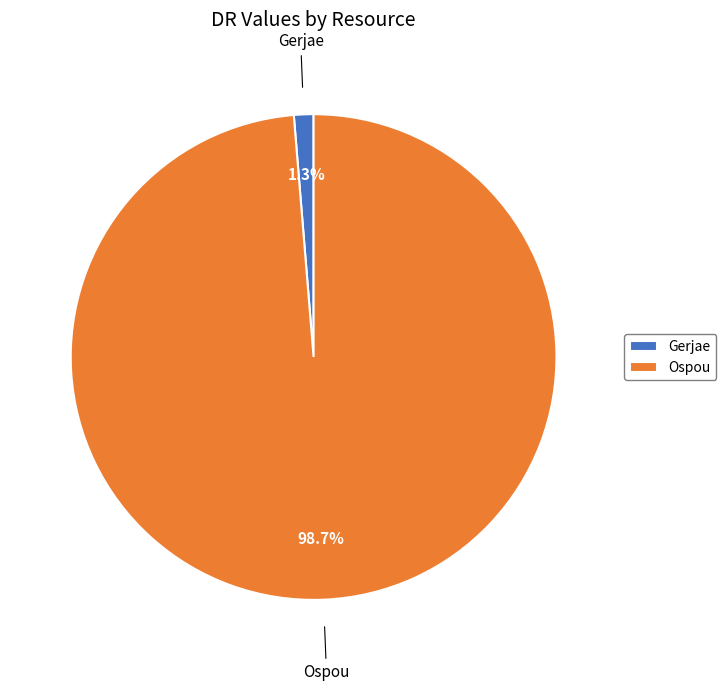

How many segments does this pie chart have?

2